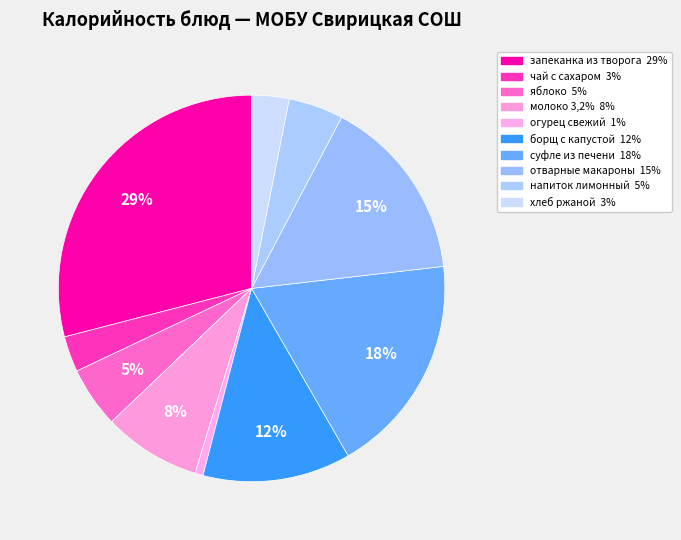

How many slices are in this pie chart?

10